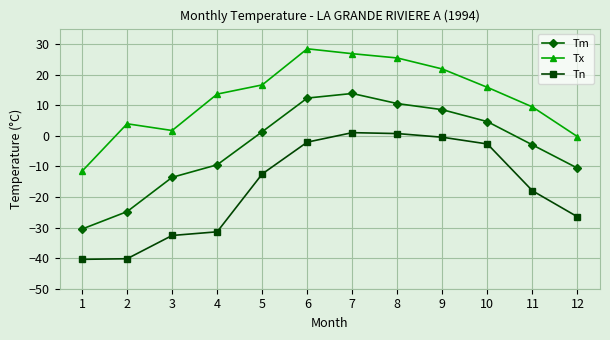

Which label corresponds to the largest value in the chart?

6